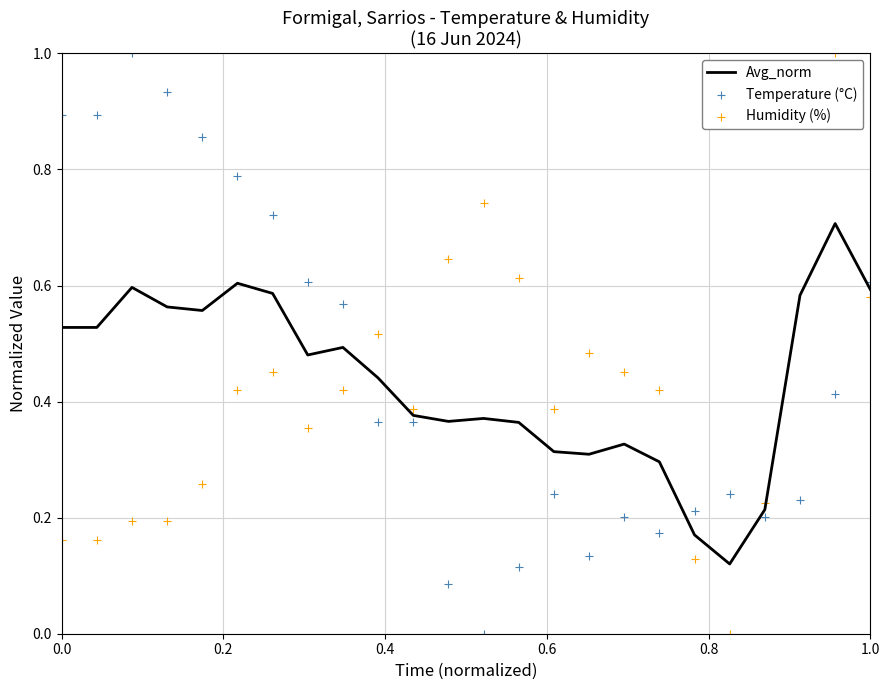

Which series has the largest Y range (max minus min)?

Temperature (°C)